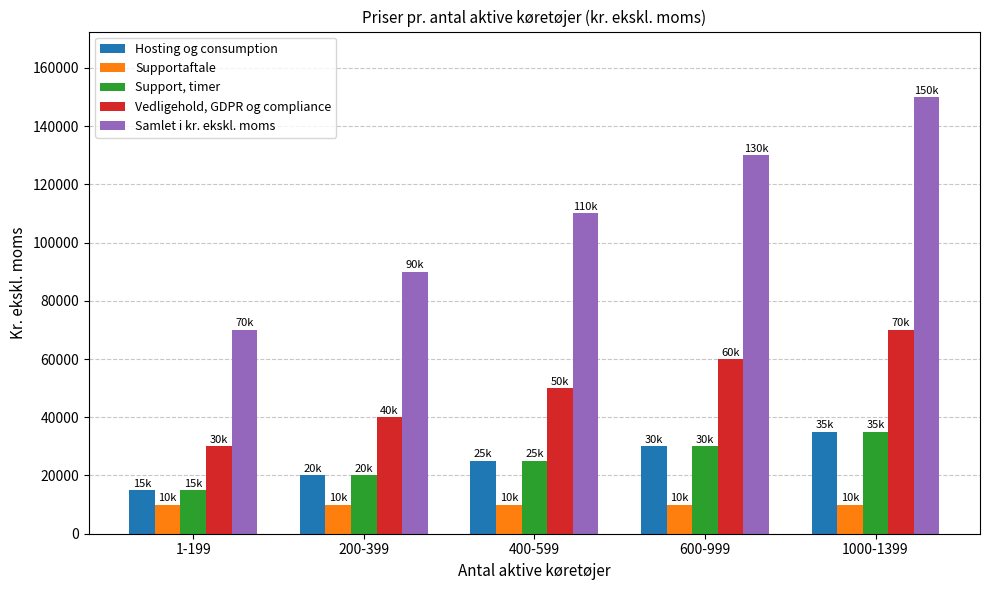

How many groups of bars are there?

5